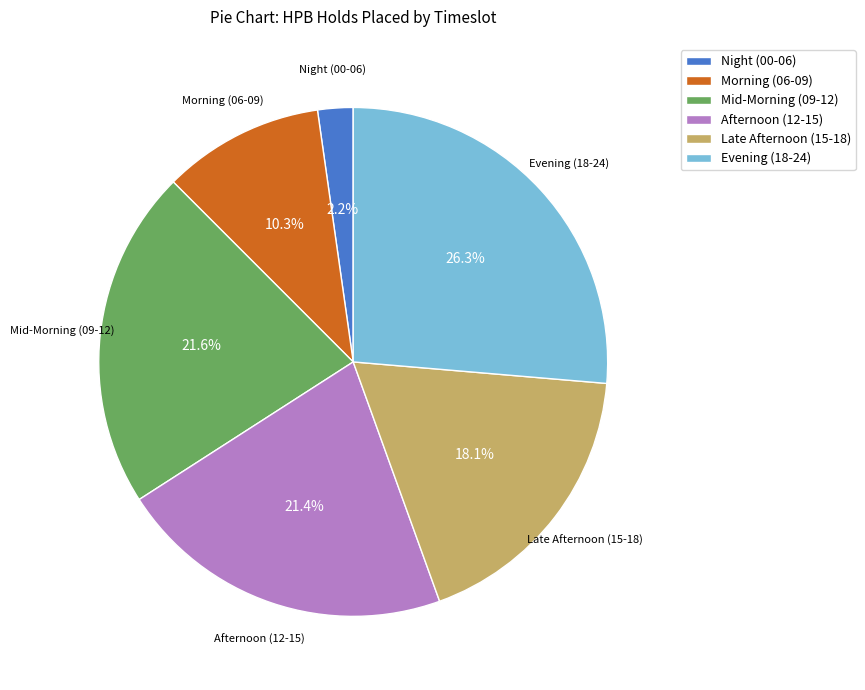

How many slices are in this pie chart?

6